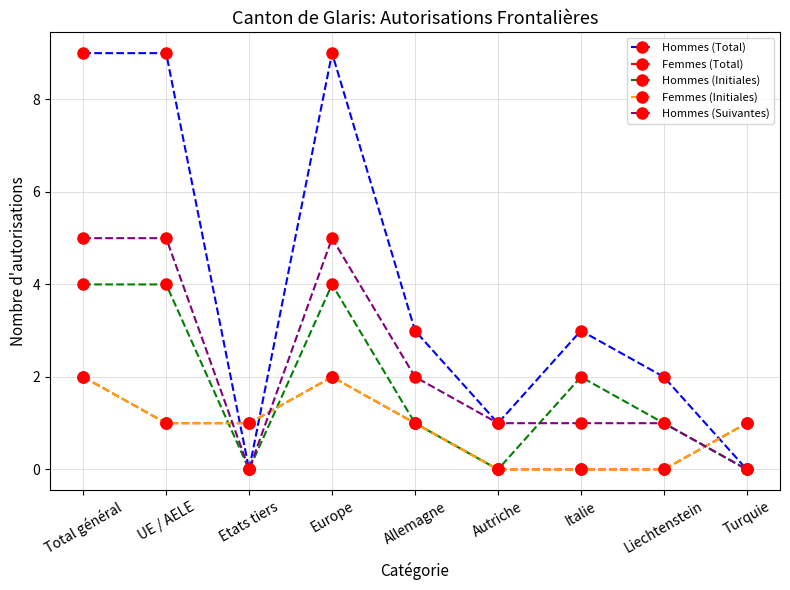

At which category does Hommes (Total) reach its first local peak?

Europe